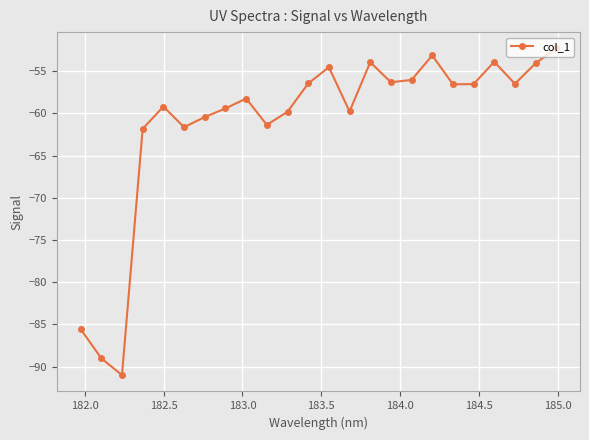

What is the value of the 18th point from the left?

-53.1